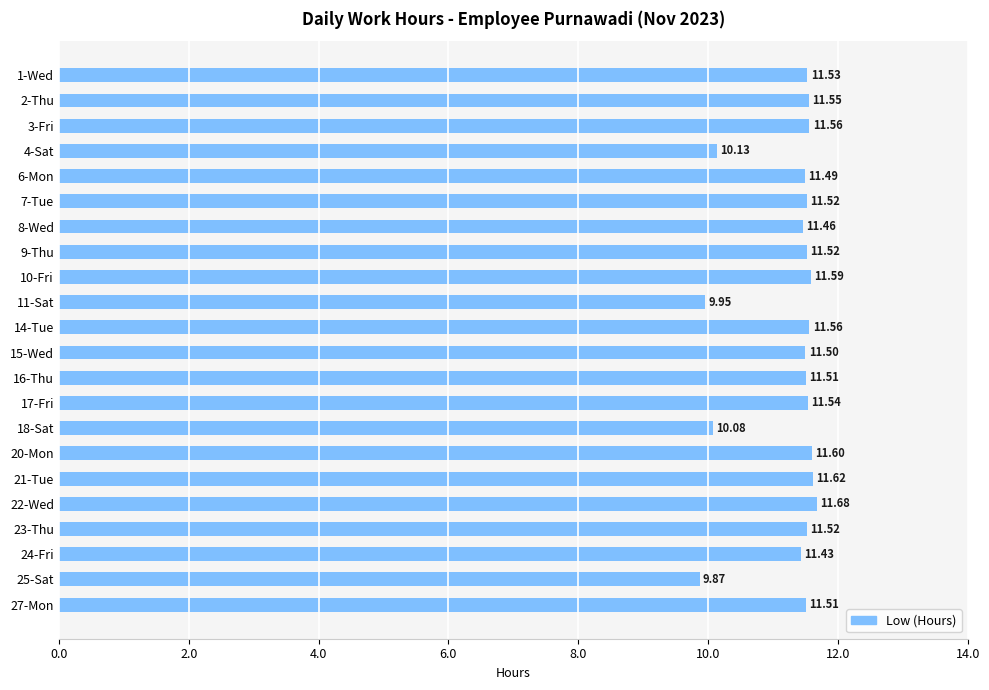

What is the sum of the values at 11-Sat and 23-Thu?

21.5